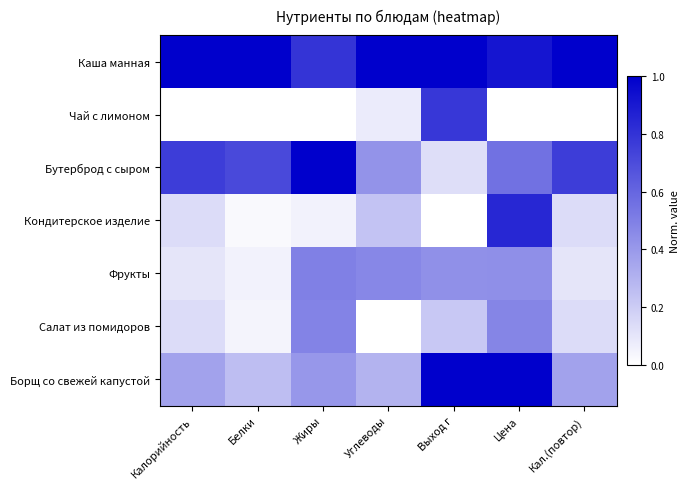

List the series in order of their peak value, highest first.

Каша манная, Бутерброд с сыром, Борщ со свежей капустой, Кондитерское изделие, Чай с лимоном, Фрукты, Салат из помидоров